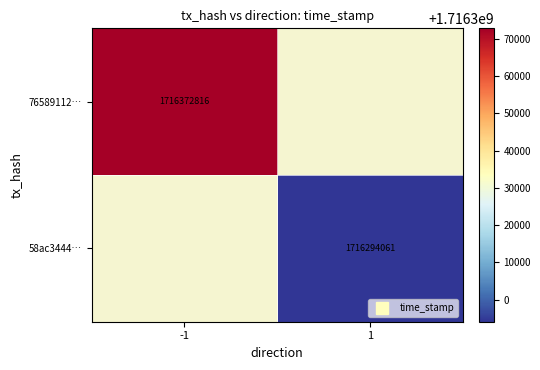

What is the minimum value shown in the chart?

1716294061.0